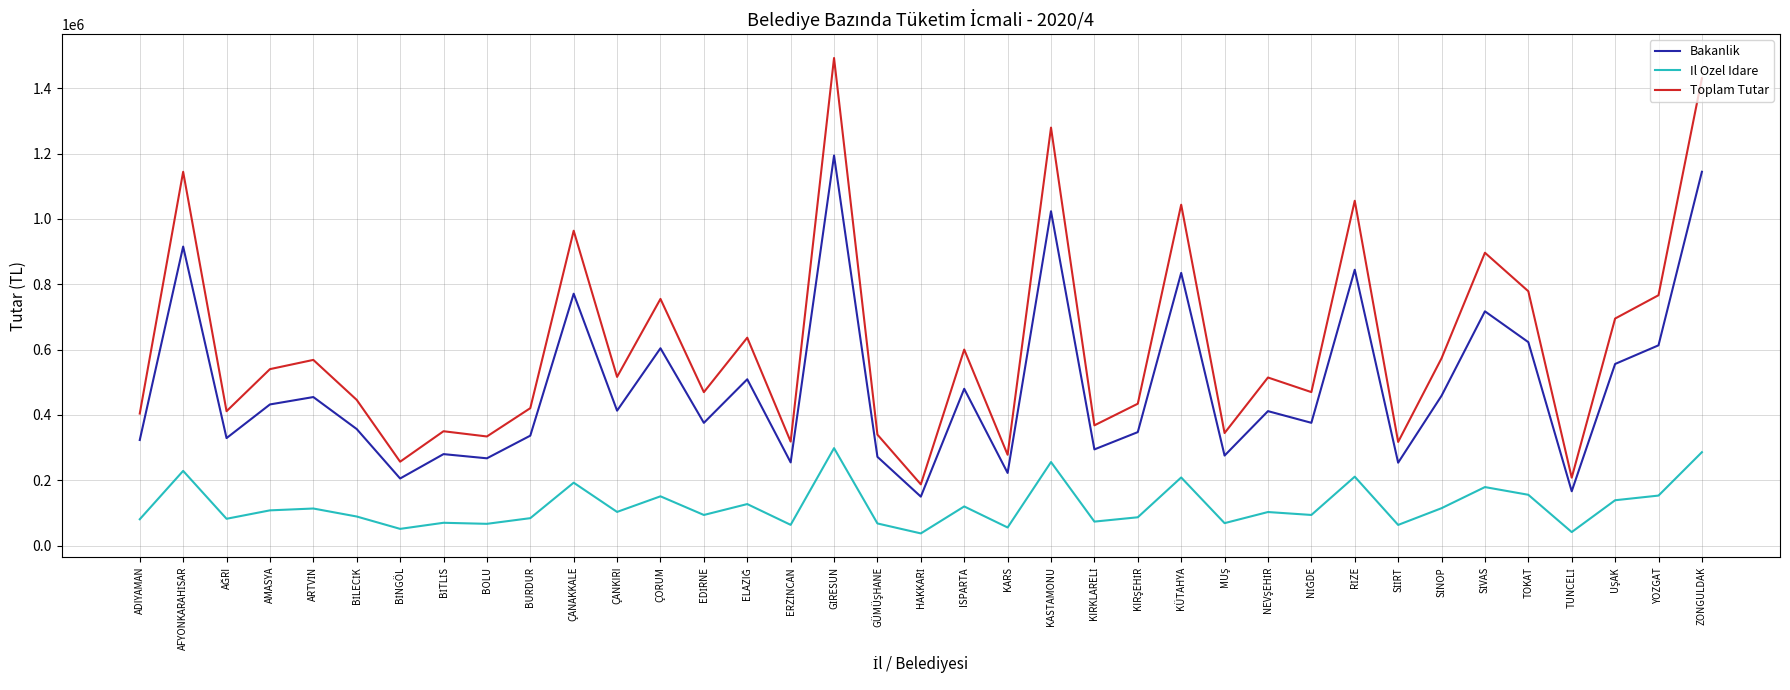

List the series in order of their overall mean, lowest first.

Il Ozel Idare, Bakanlik, Toplam Tutar